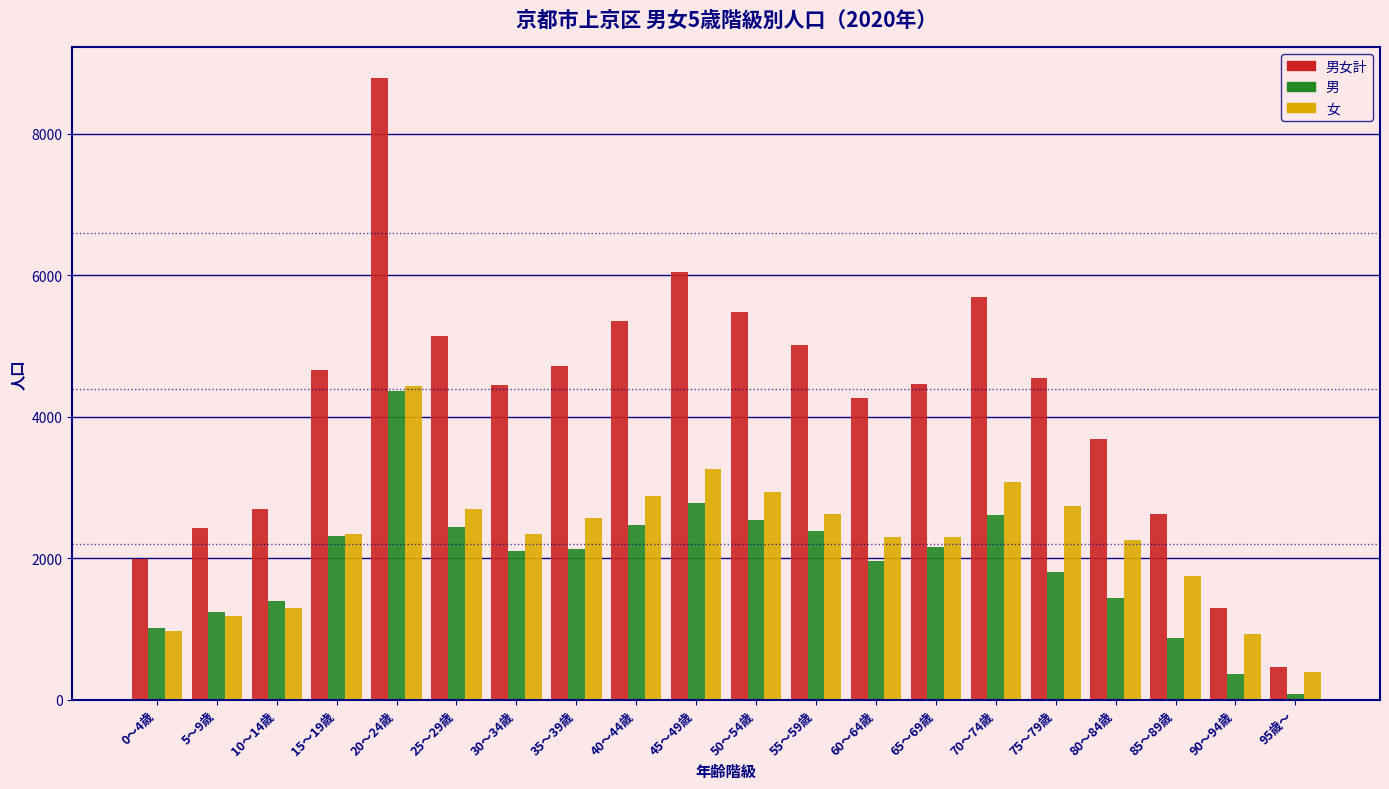

What is the difference between the maximum and second lowest values in the 女 series?

3506